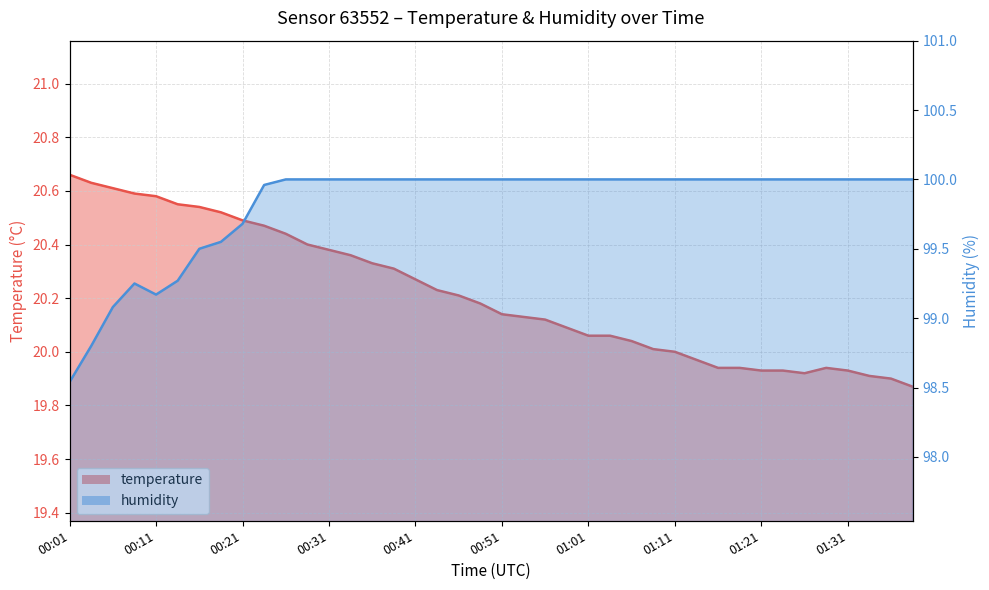

Which label corresponds to the smallest value in the chart?

01:39